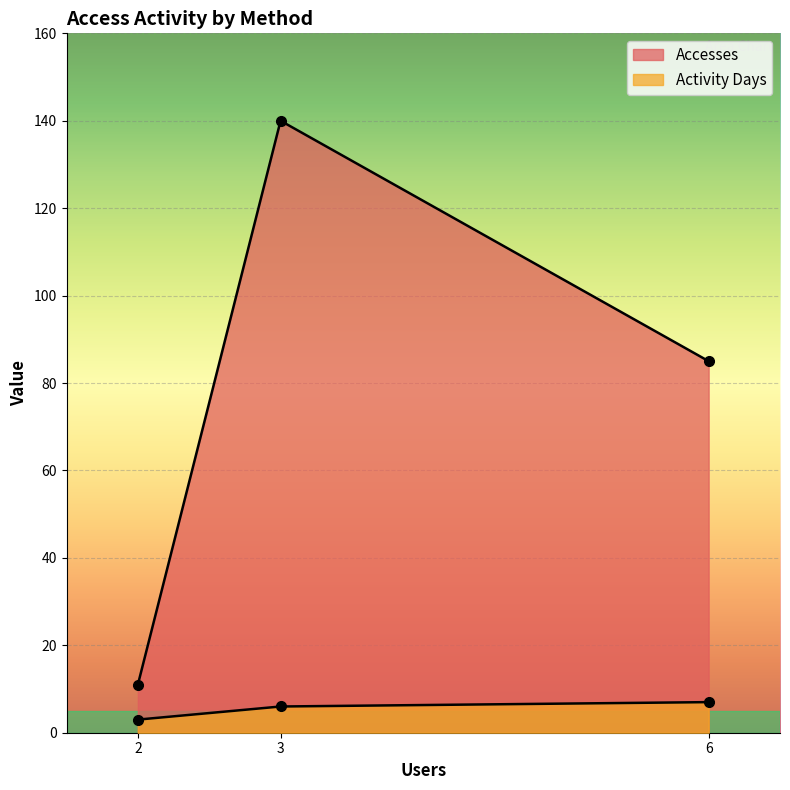

Between cci-thredds-subset and anon-ftp2.ceda.ac.uk, which series saw the biggest shift?

Accesses